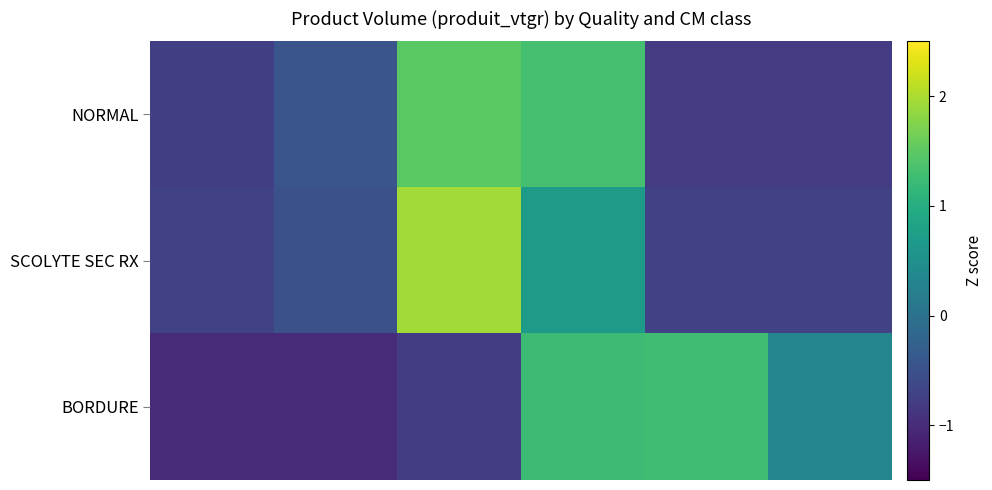

Rank the series by their average value, from highest to lowest.

NORMAL, SCOLYTE SEC RX, BORDURE